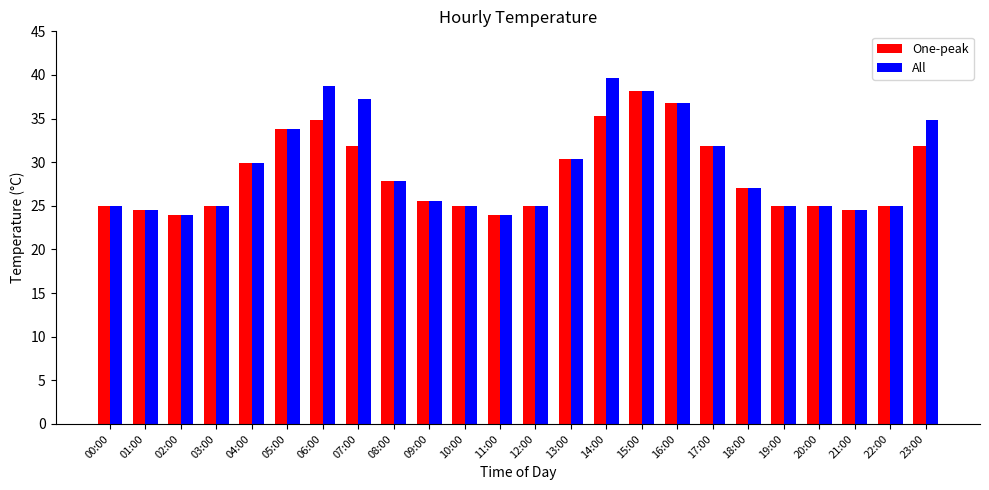

What is the sum of all One-peak values?

687.3